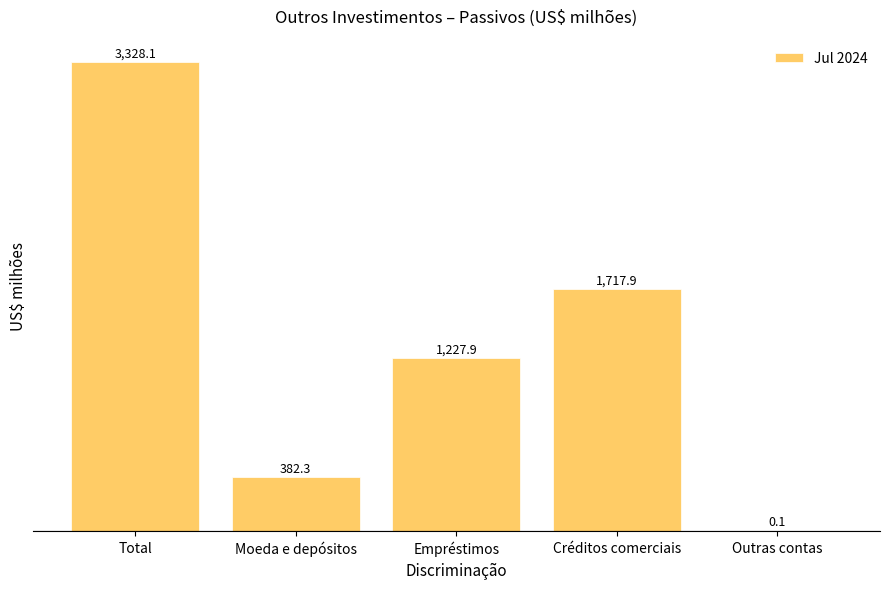

What is the difference between the values at Créditos comerciais and Total?

1610.2